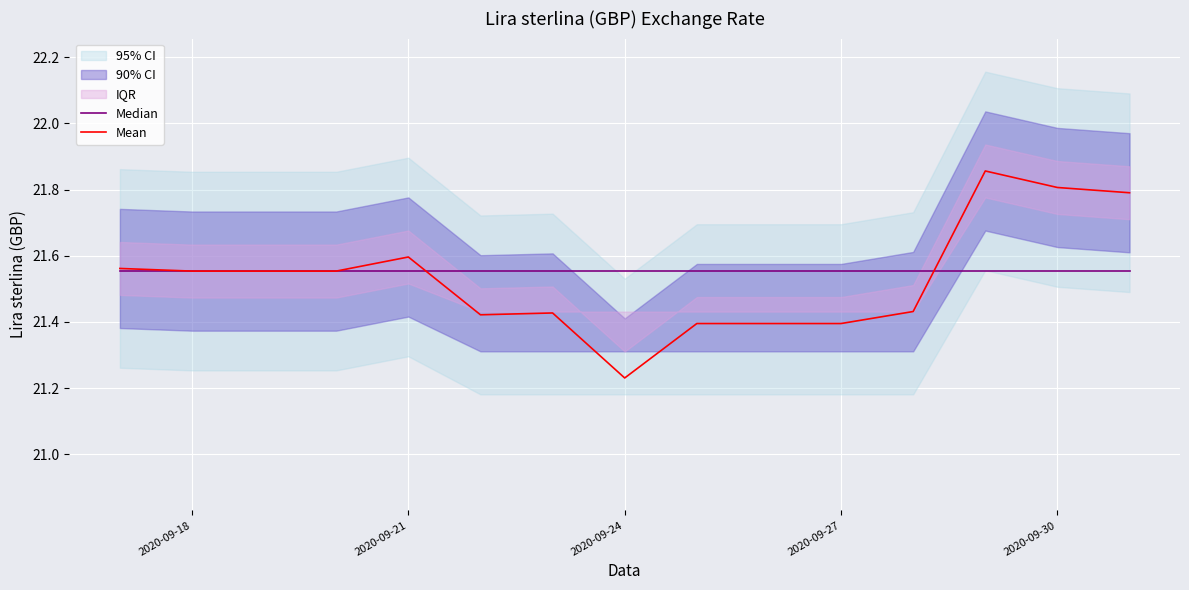

The value of Median at 5 is 12.4. True or false?

False